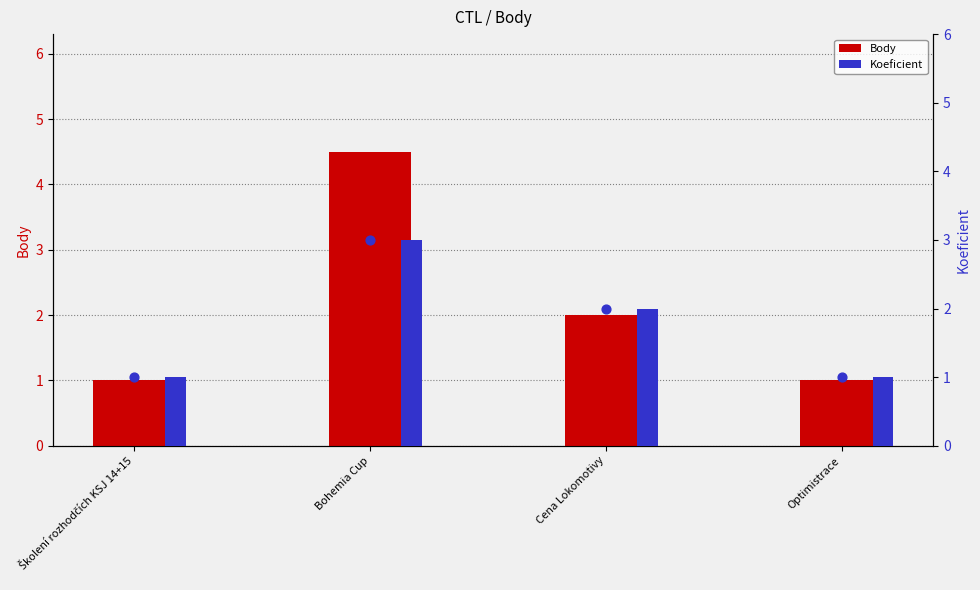

What is the total value across all series at Bohemia Cup?

7.5